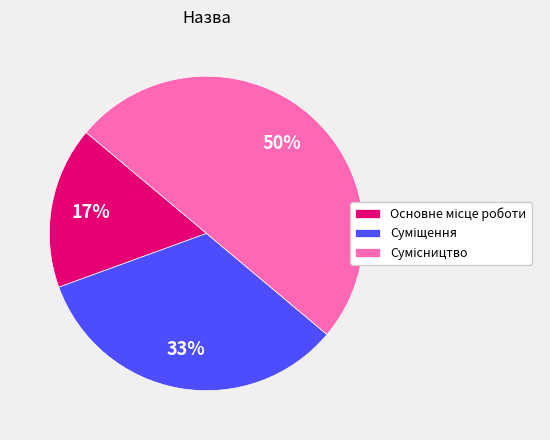

To the nearest percent, what is the average slice percentage?

33%